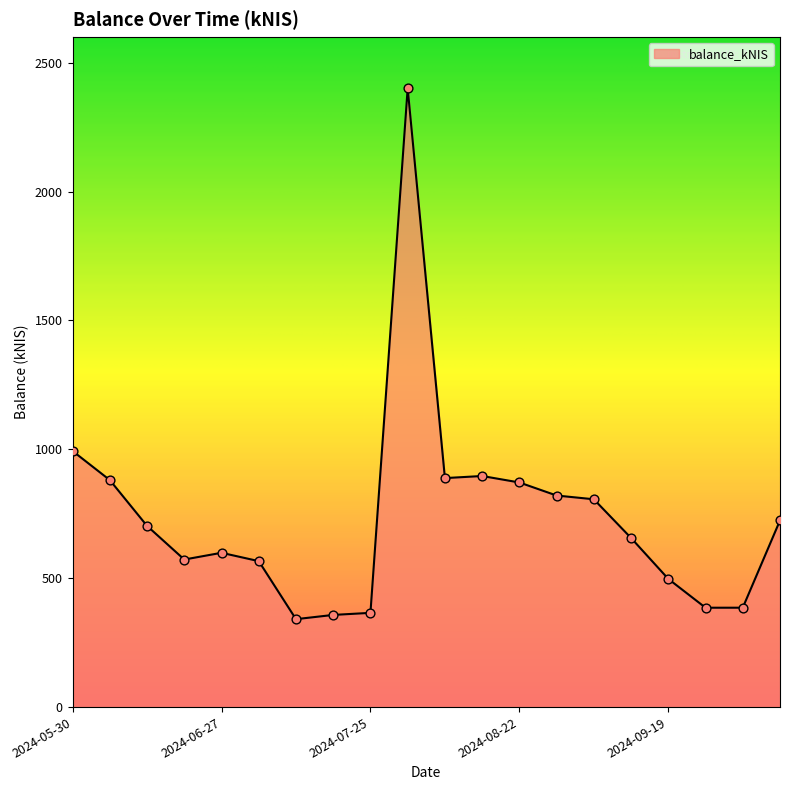

What is the maximum value shown in the chart?

2400.8